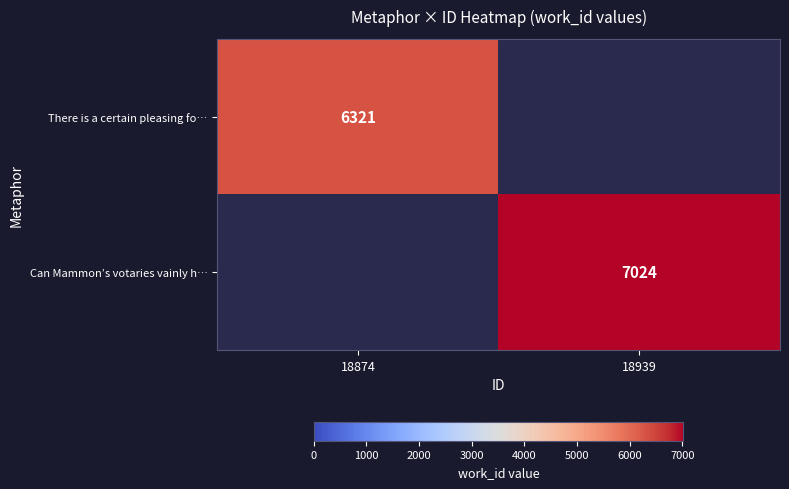

True or false: There is a certain pleasing fo… has a value of 6321 at 18874.

True